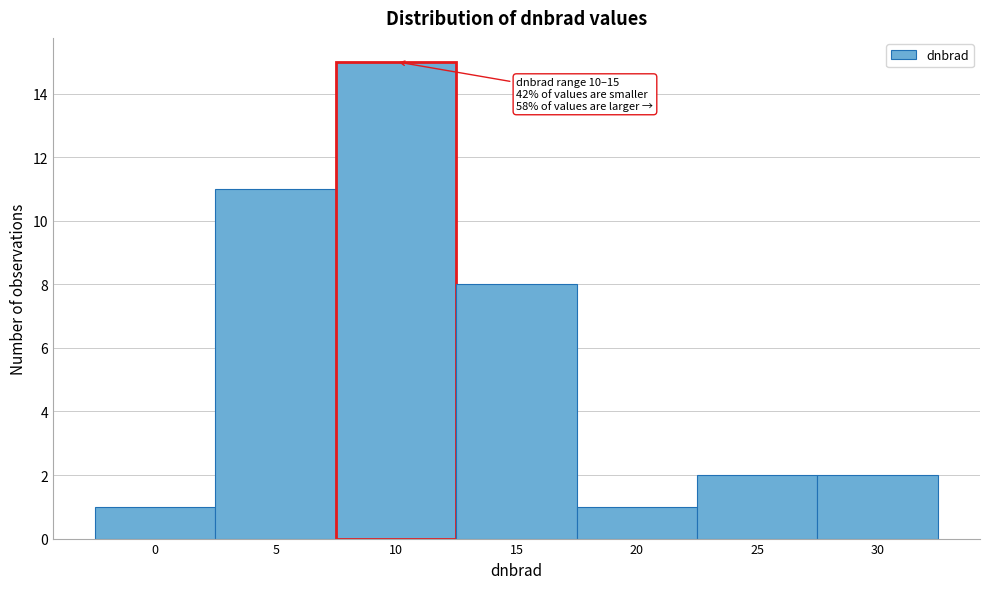

Reading left to right, what are all the values shown in this chart?

0=1	5=11	10=15	15=8	20=1	25=2	30=2